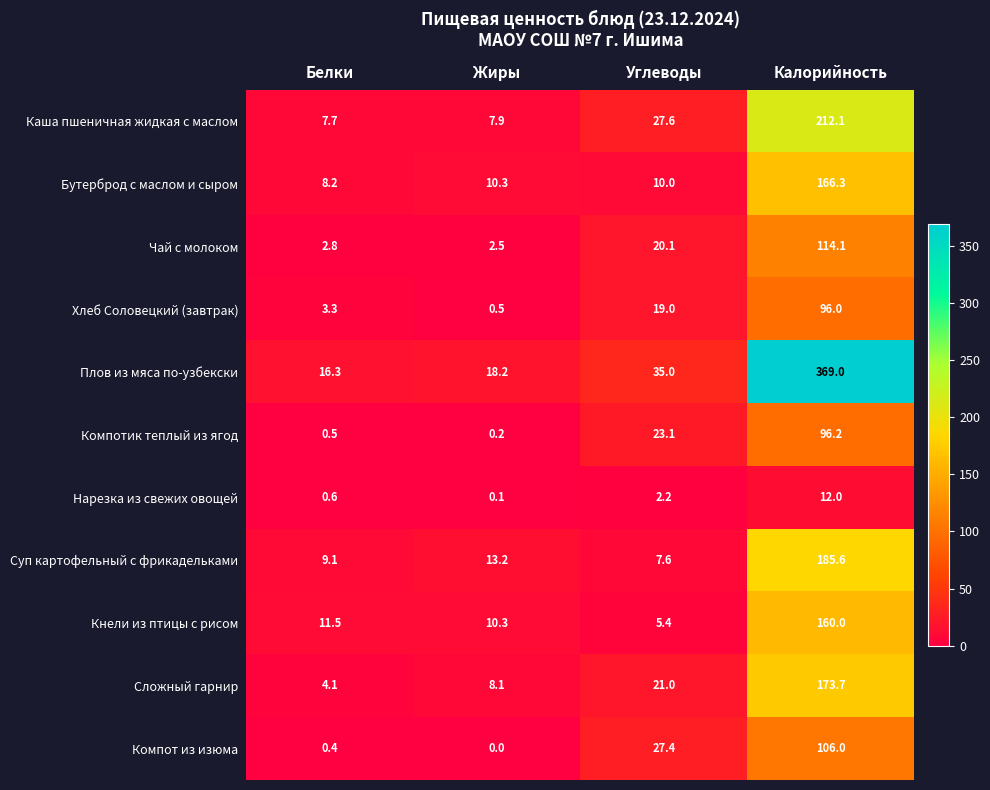

What value does the Компотик теплый из ягод series have at Белки?

0.5